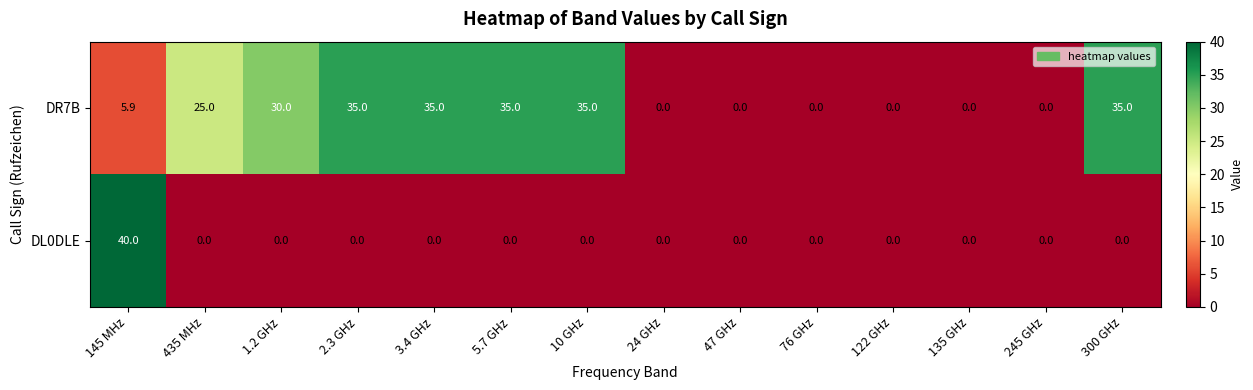

Reading left to right, what are all the values shown in this chart?

DR7B: 145 MHz=5.9	435 MHz=25.0	1.2 GHz=30.0	2.3 GHz=35.0	3.4 GHz=35.0	5.7 GHz=35.0	10 GHz=35.0	24 GHz=0.0	47 GHz=0.0	76 GHz=0.0	122 GHz=0.0	135 GHz=0.0	245 GHz=0.0	300 GHz=35.0
DL0DLE: 145 MHz=40.0	435 MHz=0.0	1.2 GHz=0.0	2.3 GHz=0.0	3.4 GHz=0.0	5.7 GHz=0.0	10 GHz=0.0	24 GHz=0.0	47 GHz=0.0	76 GHz=0.0	122 GHz=0.0	135 GHz=0.0	245 GHz=0.0	300 GHz=0.0